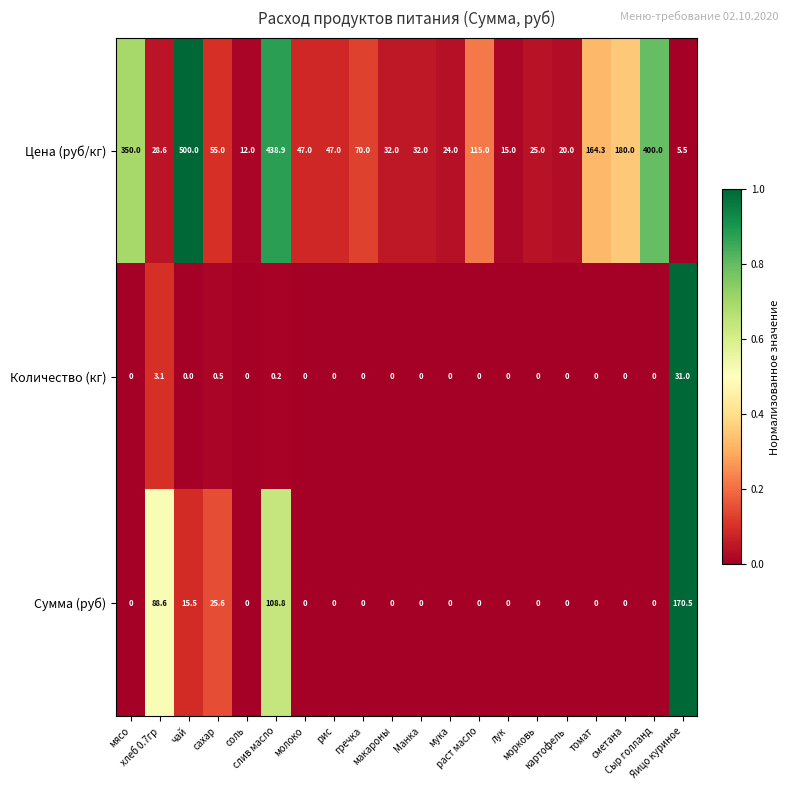

Which series has the largest range (max minus min)?

Цена (руб/кг)